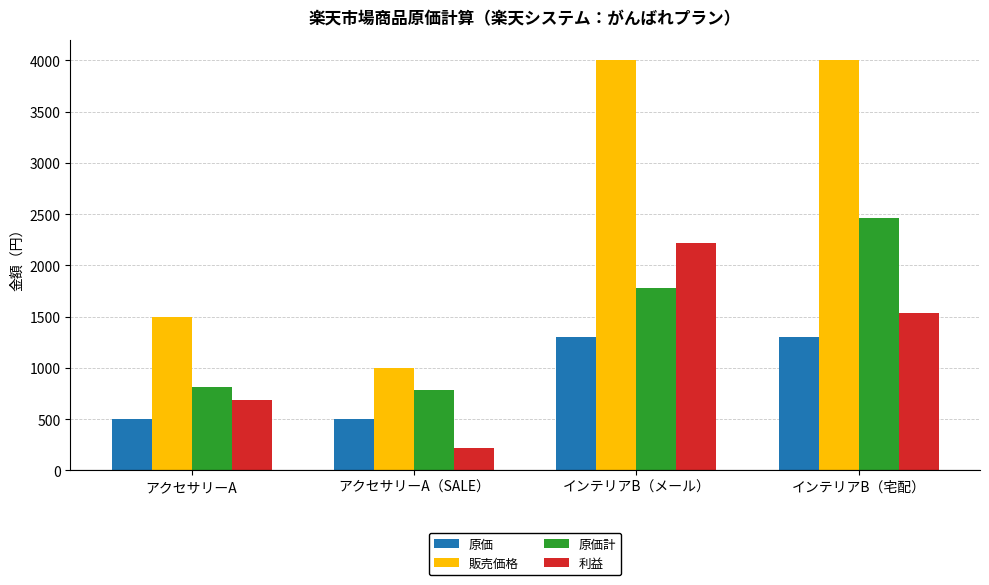

What position from the left is アクセサリーA?

1